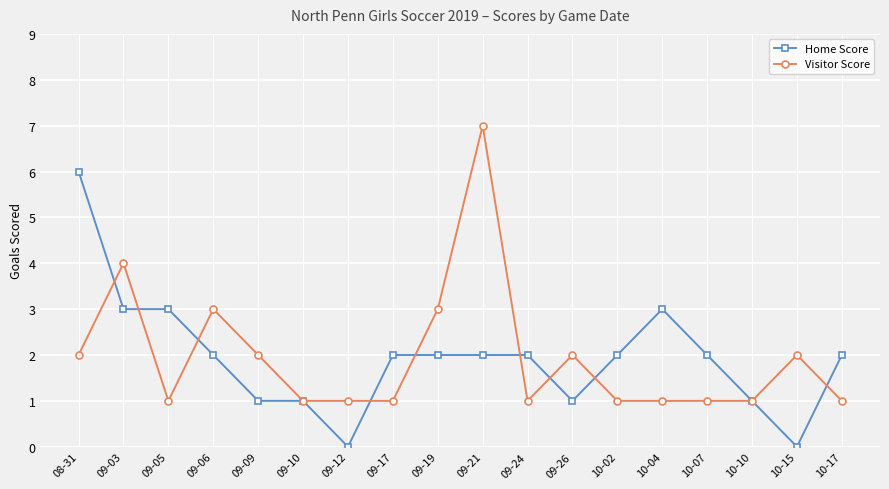

What value does the Visitor Score series have at 08-31?

2